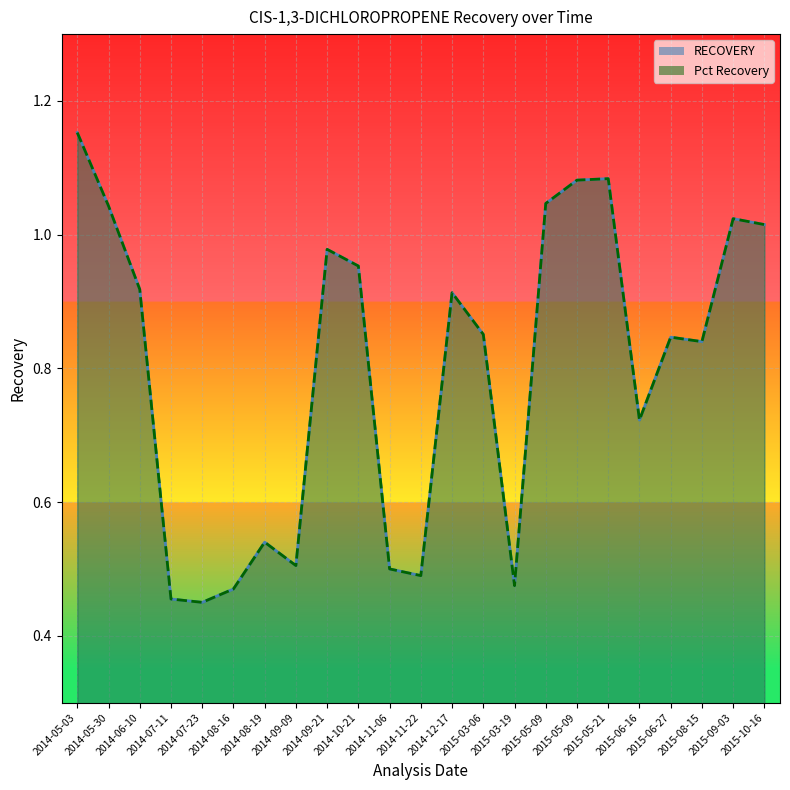

What is the total value across all series at 2015-10-16?

2.0